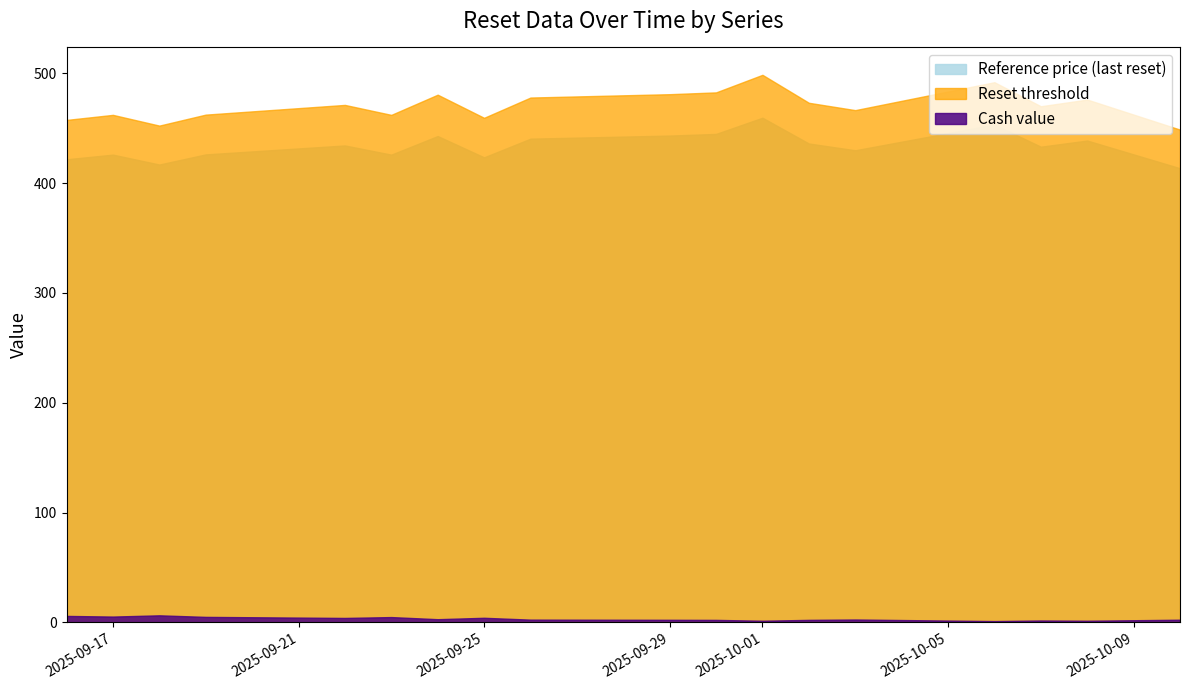

Between 2025-09-29 and 2025-10-06, which series saw the biggest shift?

Reset threshold